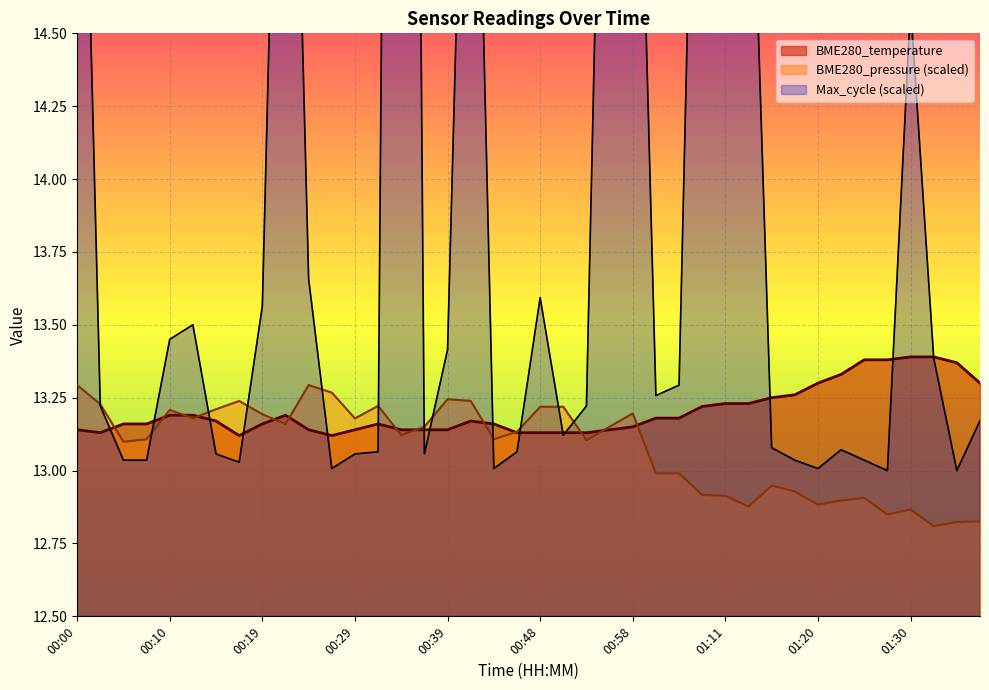

List the series in order of their peak value, lowest first.

BME280_pressure, BME280_temperature, Max_cycle